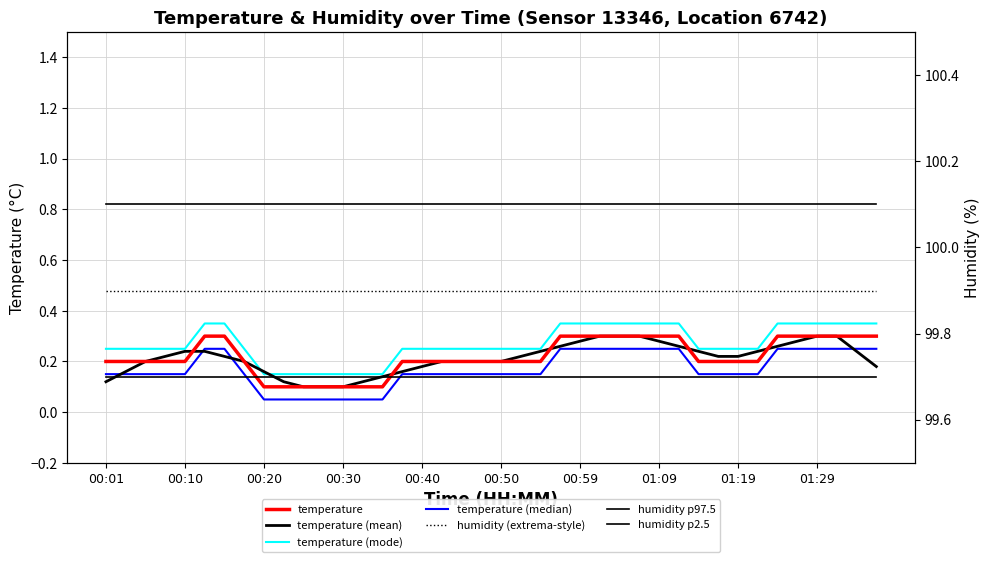

List the labels in order of value, smallest first.

00:20, 00:23, 00:25, 00:27, 00:30, 00:32, 00:35, 00:01, 00:03, 00:05, 00:08, 00:10, 00:18, 00:37, 00:40, 00:42, 00:45, 00:47, 00:50, 00:52, 00:54, 01:14, 01:17, 01:19, 01:21, 00:13, 00:15, 00:57, 00:59, 01:02, 01:04, 01:07, 01:09, 01:12, 01:24, 01:26, 01:29, 01:31, 01:34, 01:36